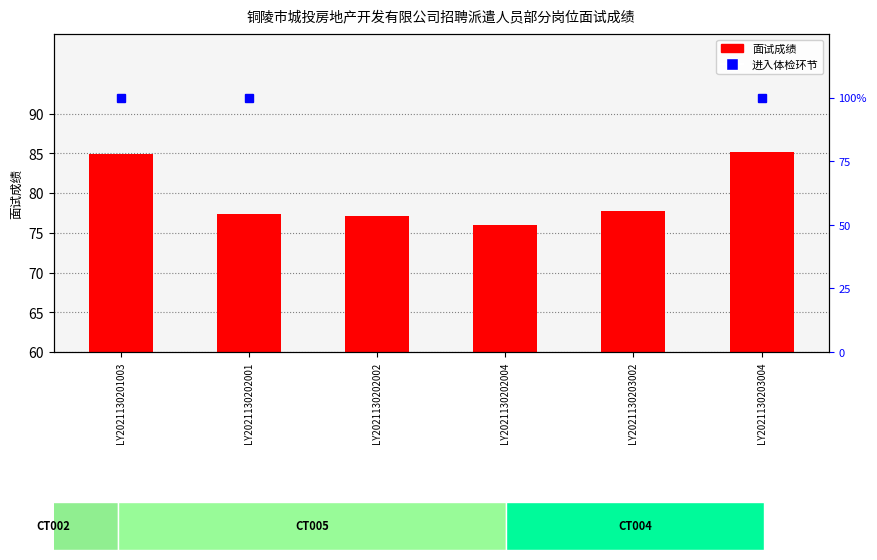

What is the change in value from LY2021130201003 to LY2021130202001?

-7.6